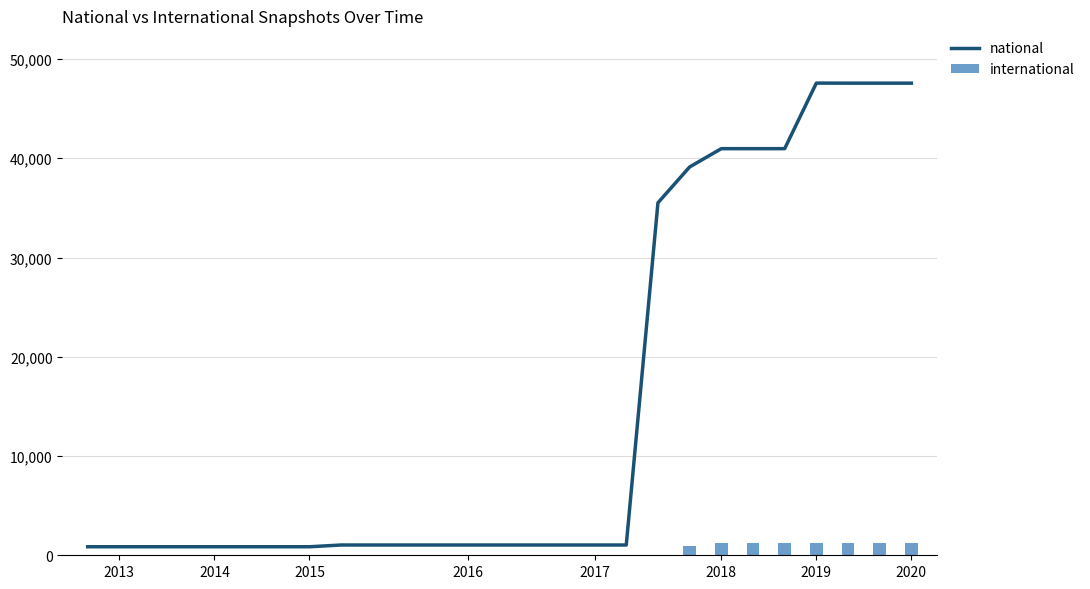

At which category is the sum across all series the highest?

23